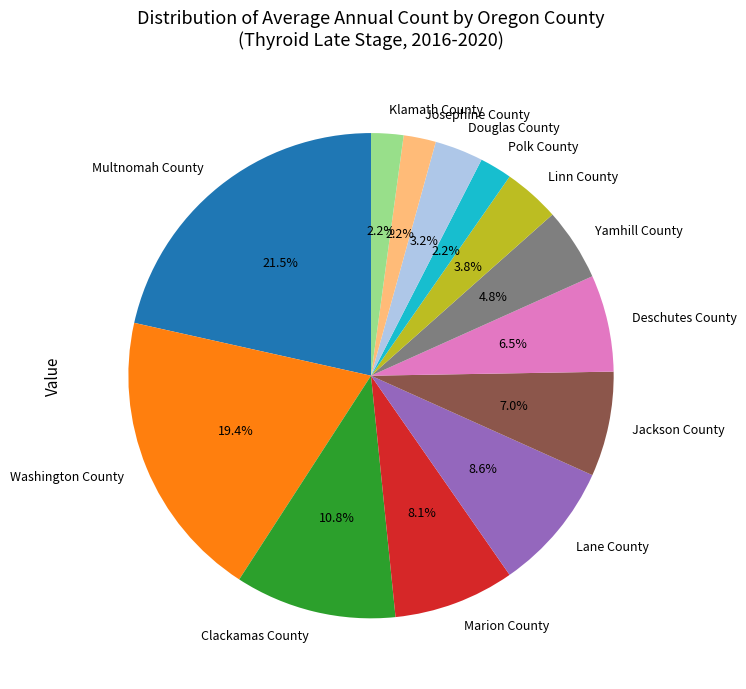

To the nearest percent, what is the difference between the largest and smallest slice percentages?

19%